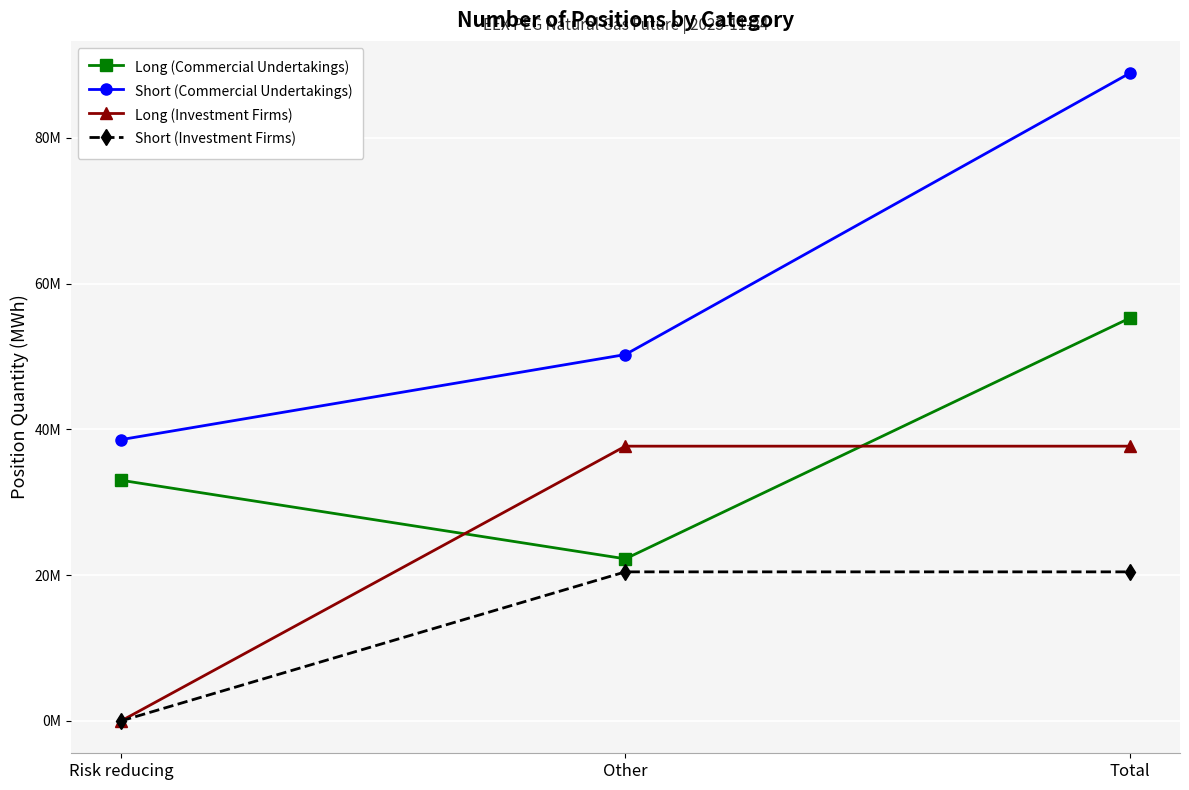

Reading right to left, extract all data points from this chart.

Long (Commercial Undertakings): Total=55265630	Other=22240973	Risk reducing=33024657
Short (Commercial Undertakings): Total=88882108	Other=50279301	Risk reducing=38602807
Long (Investment Firms): Total=37704587	Other=37704587	Risk reducing=0
Short (Investment Firms): Total=20454477	Other=20454477	Risk reducing=0